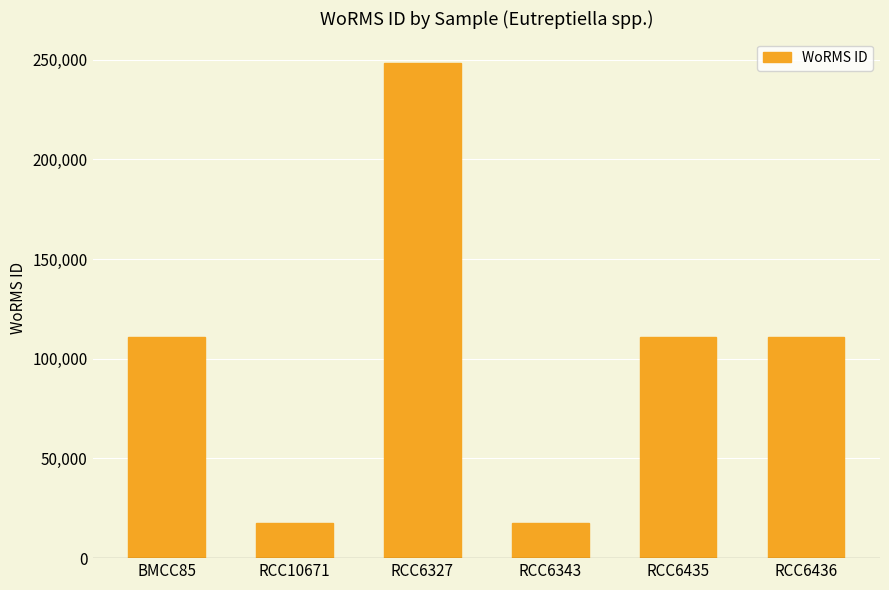

What is the difference between the values at RCC6327 and RCC6435?

137469